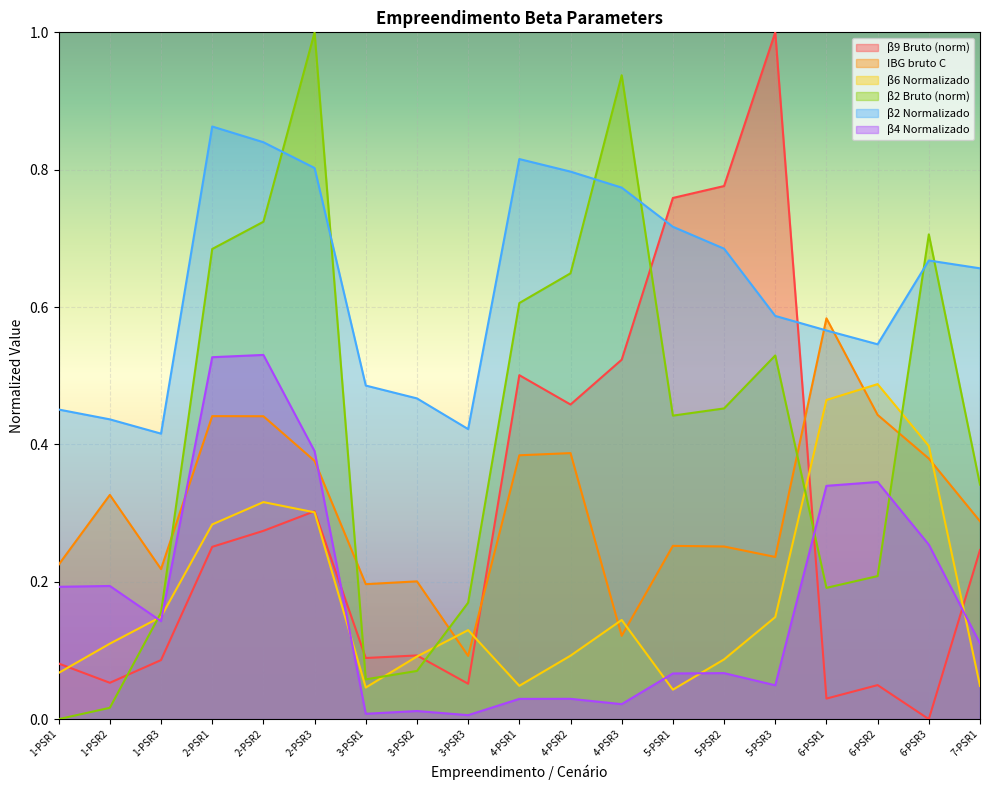

What is the label of the 10th point from the right?

4-PSR1